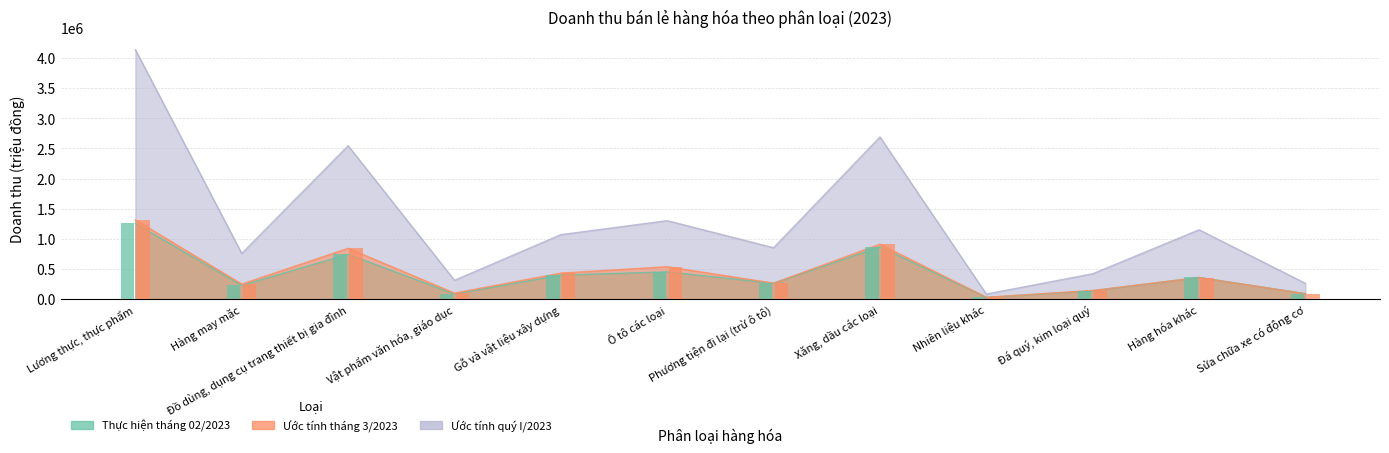

What are all the series names shown in the legend?

Thực hiện tháng 02/2023, Ước tính tháng 3/2023, Ước tính quý I/2023